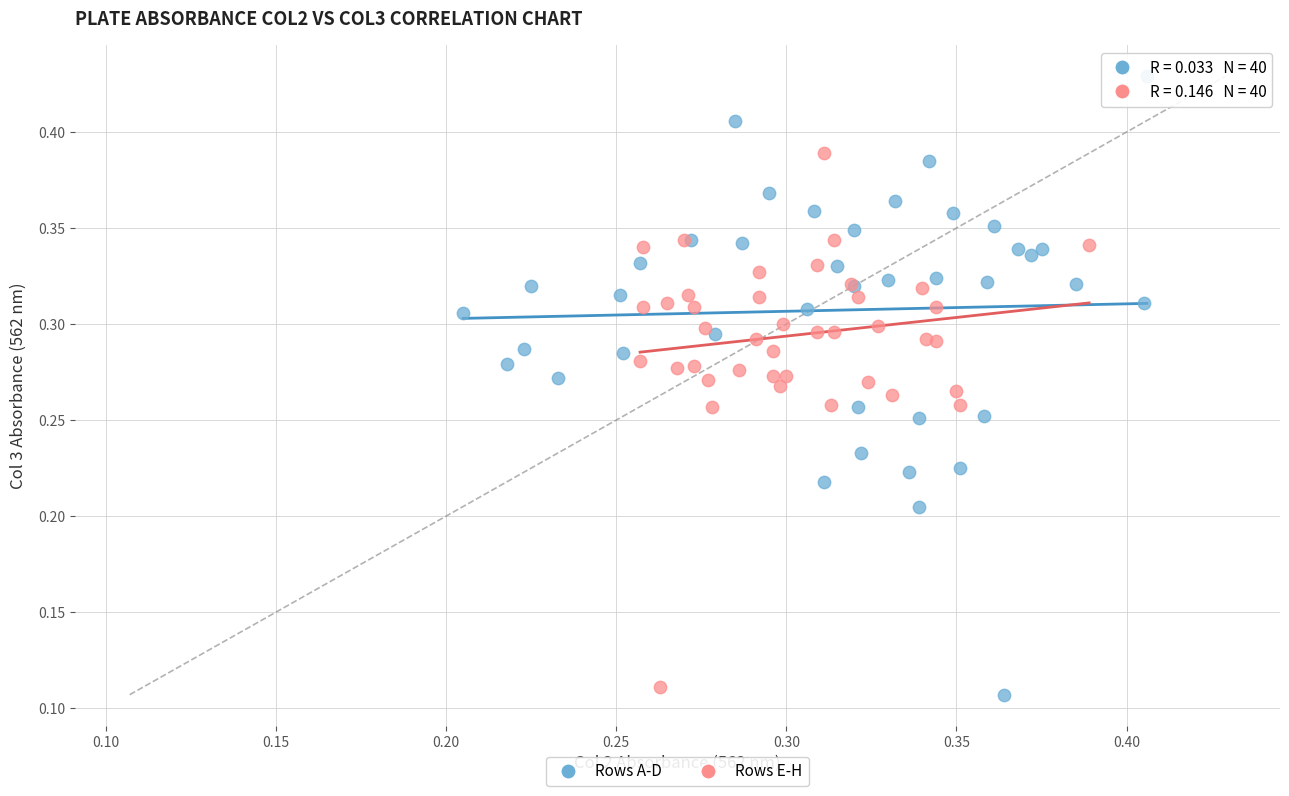

Which series has the widest spread of Y values?

Rows A-D